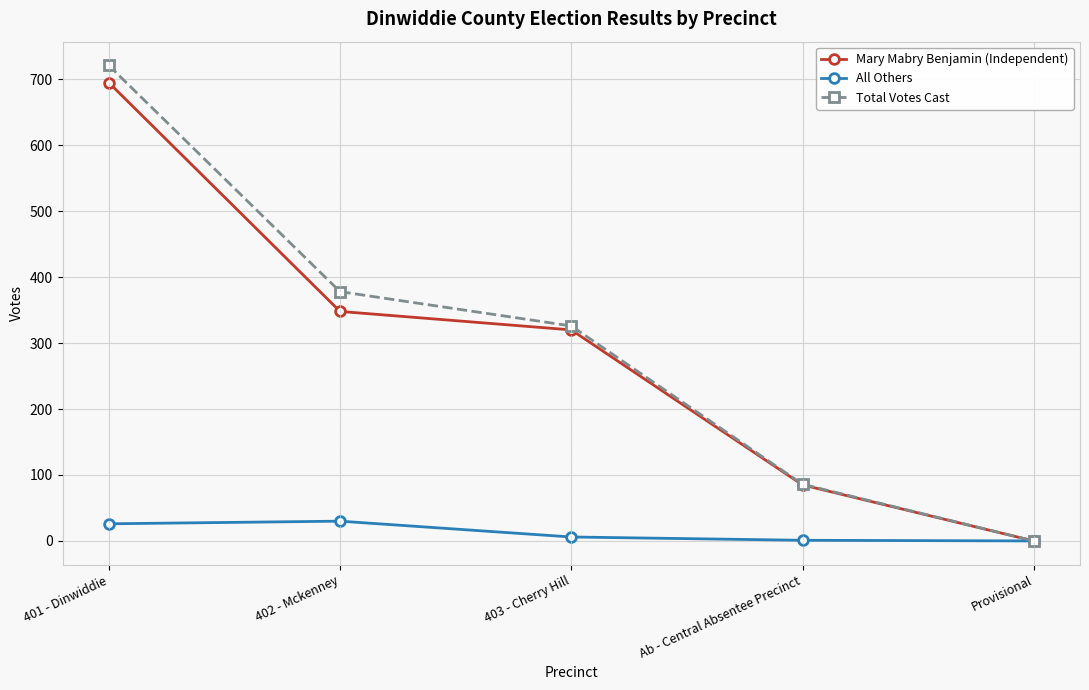

At which label is Mary Mabry Benjamin (Independent) closest to 347?

402 - Mckenney